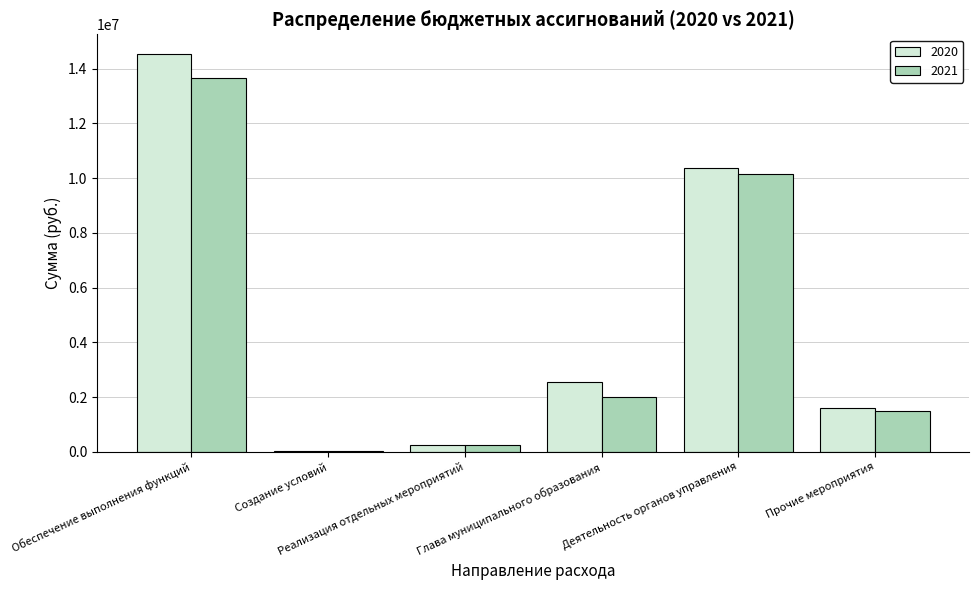

What is the total value across all series at Прочие мероприятия?

3082475.0